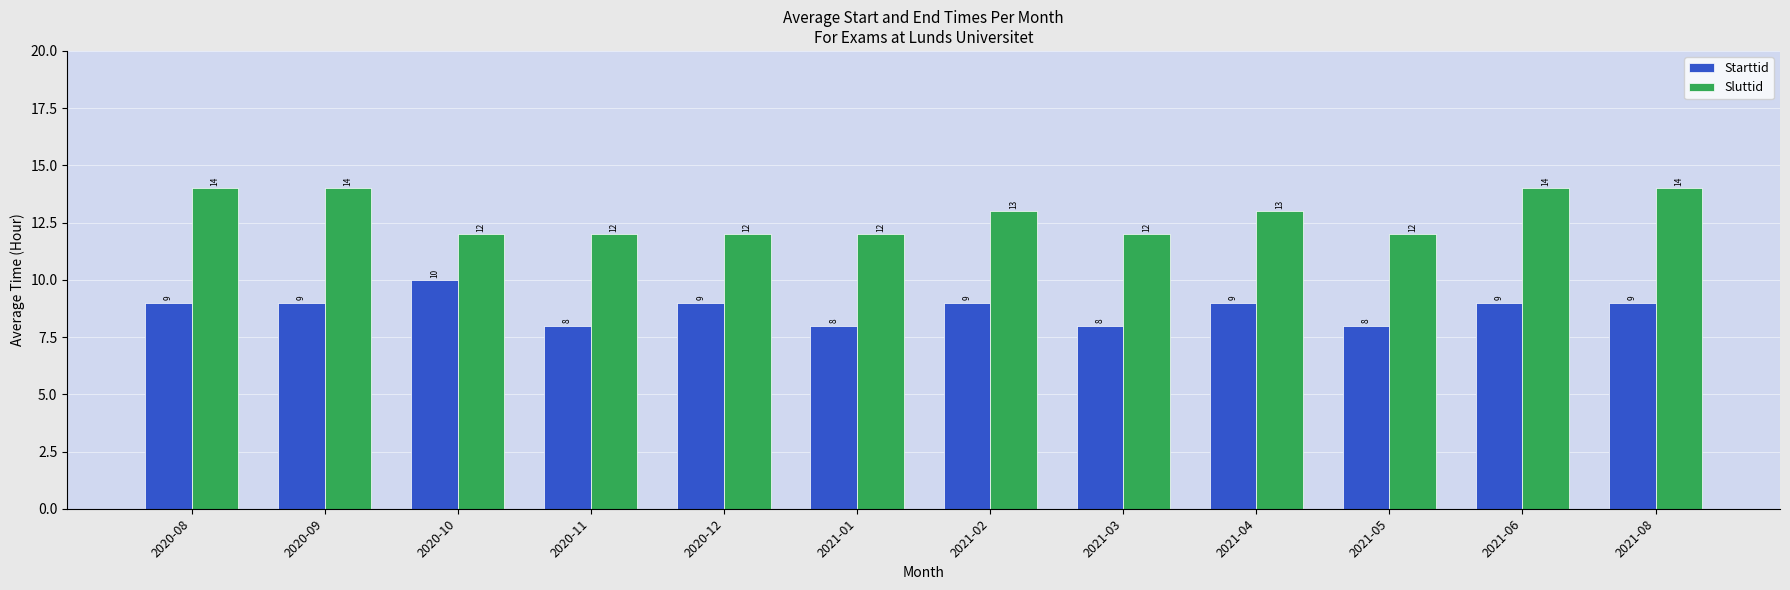

What is the greatest value displayed?

14